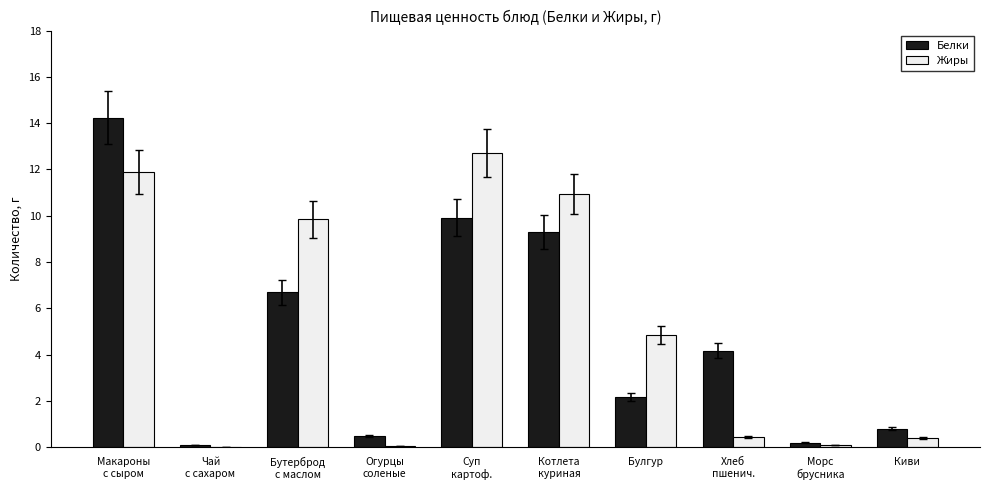

Where is Жиры nearest to the value 6?

Булгур